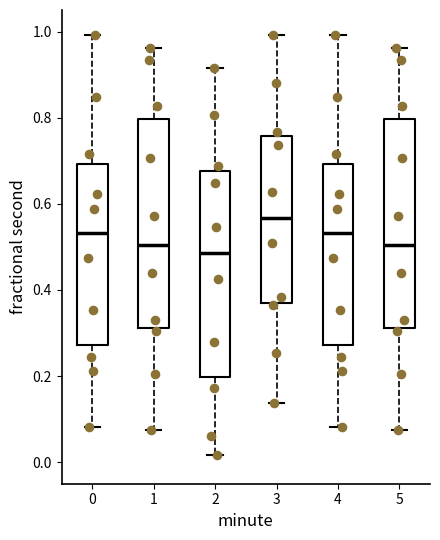

Where does the upper whisker of the box at x = 2 end on the y-axis? The values are not printed on the chart, so give them approximately, as read against the axis.

0.92